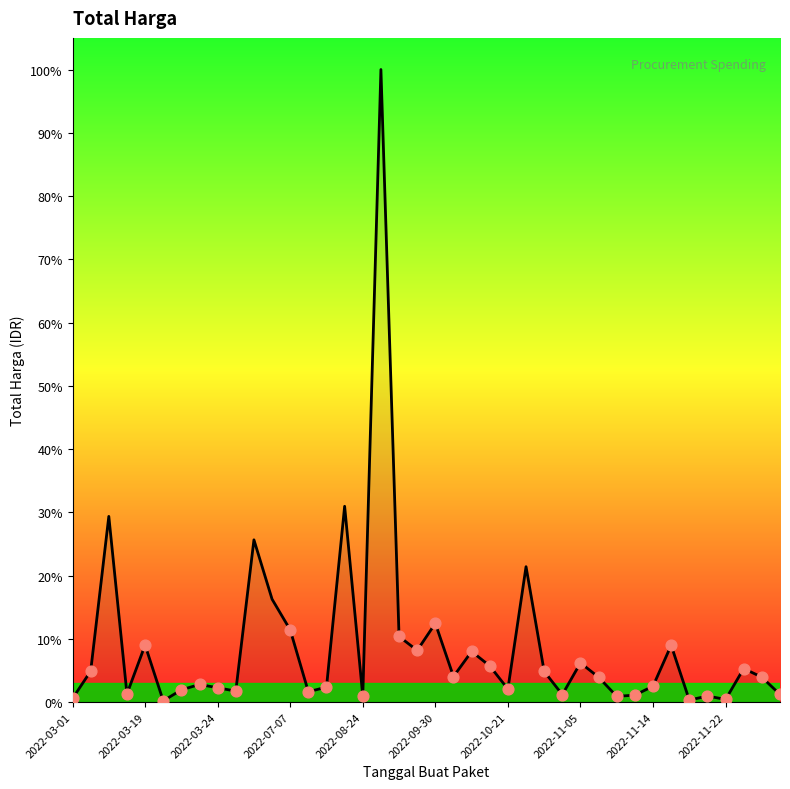

Is this an area chart (filled region under the line)?

Yes